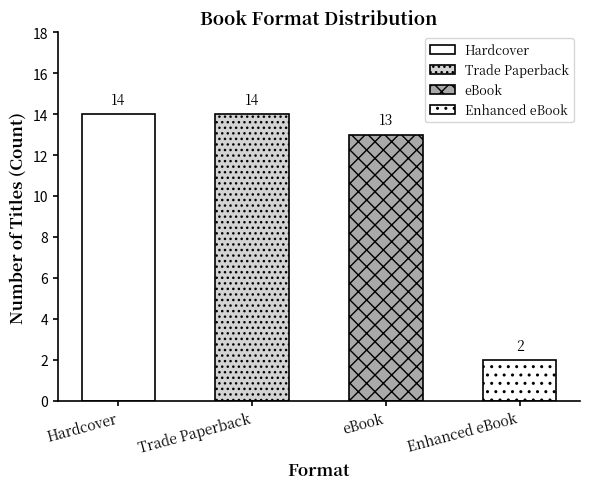

True or false: the data shows 5 at Hardcover.

False